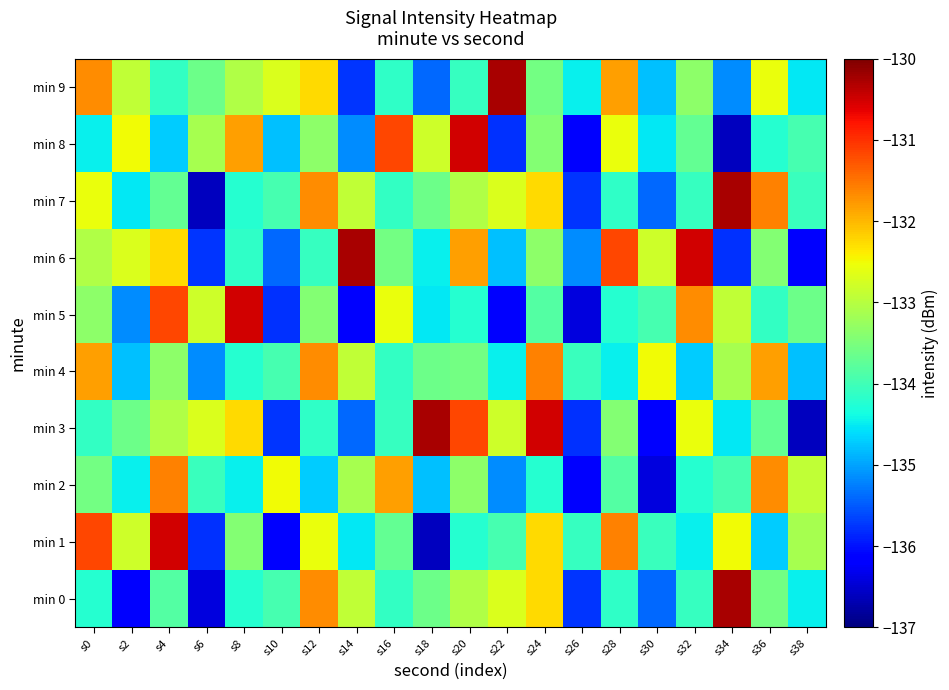

Reading left to right, list all the values displayed in this chart.

min 0: s0=-134.2	s2=-136.2	s4=-133.8	s6=-136.4	s8=-134.2	s10=-133.9	s12=-131.7	s14=-132.9	s16=-134.1	s18=-133.6	s20=-133.0	s22=-132.7	s24=-132.2	s26=-135.8	s28=-134.2	s30=-135.4	s32=-134.1	s34=-130.2	s36=-133.6	s38=-134.5
min 1: s0=-131.2	s2=-132.8	s4=-130.5	s6=-135.8	s8=-133.4	s10=-136.1	s12=-132.6	s14=-134.5	s16=-133.7	s18=-136.6	s20=-134.2	s22=-133.9	s24=-132.2	s26=-134.1	s28=-131.6	s30=-134.1	s32=-134.5	s34=-132.5	s36=-134.7	s38=-133.1
min 2: s0=-133.6	s2=-134.5	s4=-131.6	s6=-134.1	s8=-134.5	s10=-132.5	s12=-134.7	s14=-133.1	s16=-131.8	s18=-134.8	s20=-133.4	s22=-135.1	s24=-134.2	s26=-136.2	s28=-133.8	s30=-136.4	s32=-134.2	s34=-133.9	s36=-131.7	s38=-132.9
min 3: s0=-134.1	s2=-133.6	s4=-133.0	s6=-132.7	s8=-132.2	s10=-135.8	s12=-134.2	s14=-135.4	s16=-134.1	s18=-130.2	s20=-131.2	s22=-132.8	s24=-130.5	s26=-135.8	s28=-133.4	s30=-136.1	s32=-132.6	s34=-134.5	s36=-133.7	s38=-136.6
min 4: s0=-131.8	s2=-134.8	s4=-133.4	s6=-135.1	s8=-134.2	s10=-133.9	s12=-131.7	s14=-132.9	s16=-134.1	s18=-133.6	s20=-133.6	s22=-134.5	s24=-131.6	s26=-134.1	s28=-134.5	s30=-132.5	s32=-134.7	s34=-133.1	s36=-131.8	s38=-134.8
min 5: s0=-133.4	s2=-135.1	s4=-131.2	s6=-132.8	s8=-130.5	s10=-135.8	s12=-133.4	s14=-136.1	s16=-132.6	s18=-134.5	s20=-134.2	s22=-136.2	s24=-133.8	s26=-136.4	s28=-134.2	s30=-133.9	s32=-131.7	s34=-132.9	s36=-134.1	s38=-133.6
min 6: s0=-133.0	s2=-132.7	s4=-132.2	s6=-135.8	s8=-134.2	s10=-135.4	s12=-134.1	s14=-130.2	s16=-133.6	s18=-134.5	s20=-131.8	s22=-134.8	s24=-133.4	s26=-135.1	s28=-131.2	s30=-132.8	s32=-130.5	s34=-135.8	s36=-133.4	s38=-136.1
min 7: s0=-132.6	s2=-134.5	s4=-133.7	s6=-136.6	s8=-134.2	s10=-133.9	s12=-131.7	s14=-132.9	s16=-134.1	s18=-133.6	s20=-133.0	s22=-132.7	s24=-132.2	s26=-135.8	s28=-134.2	s30=-135.4	s32=-134.1	s34=-130.2	s36=-131.6	s38=-134.1
min 8: s0=-134.5	s2=-132.5	s4=-134.7	s6=-133.1	s8=-131.8	s10=-134.8	s12=-133.4	s14=-135.1	s16=-131.2	s18=-132.8	s20=-130.5	s22=-135.8	s24=-133.4	s26=-136.1	s28=-132.6	s30=-134.5	s32=-133.7	s34=-136.6	s36=-134.2	s38=-133.9
min 9: s0=-131.7	s2=-132.9	s4=-134.1	s6=-133.6	s8=-133.0	s10=-132.7	s12=-132.2	s14=-135.8	s16=-134.2	s18=-135.4	s20=-134.1	s22=-130.2	s24=-133.6	s26=-134.5	s28=-131.8	s30=-134.8	s32=-133.4	s34=-135.1	s36=-132.6	s38=-134.5